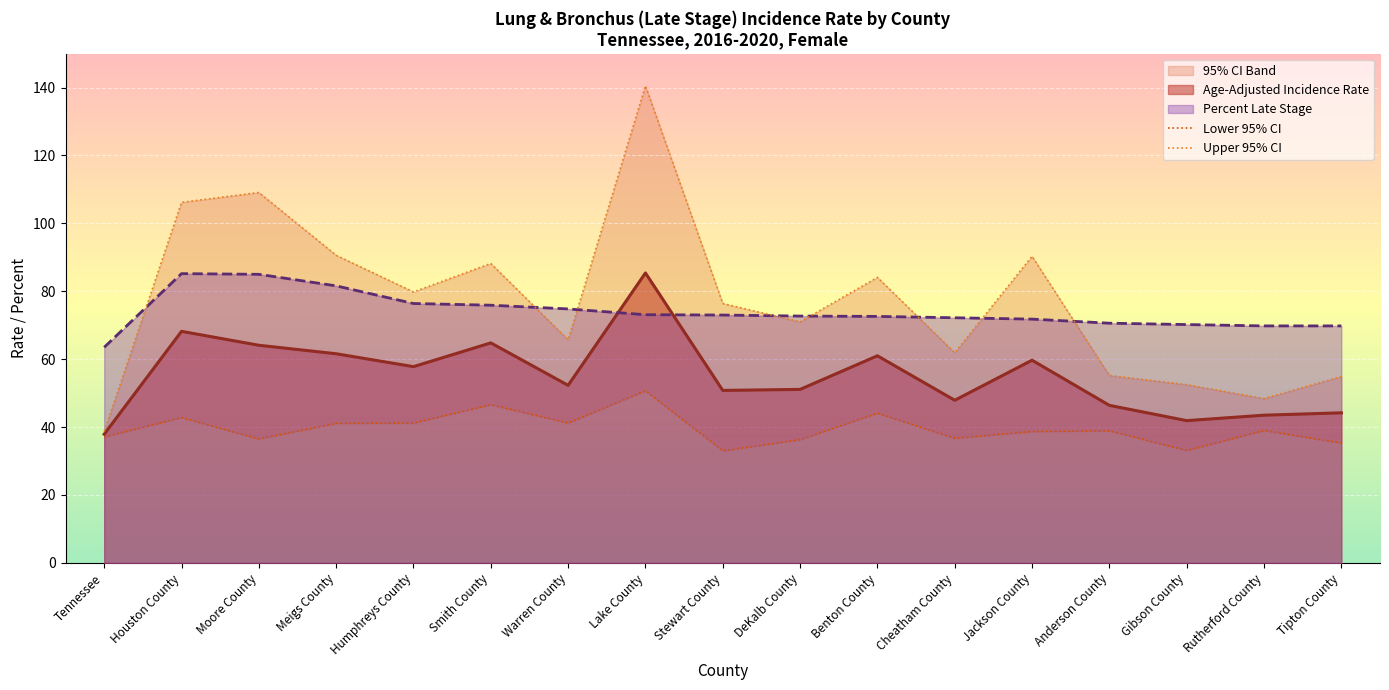

What is the value of the Upper 95% CI point at the 12th from the left?

61.9